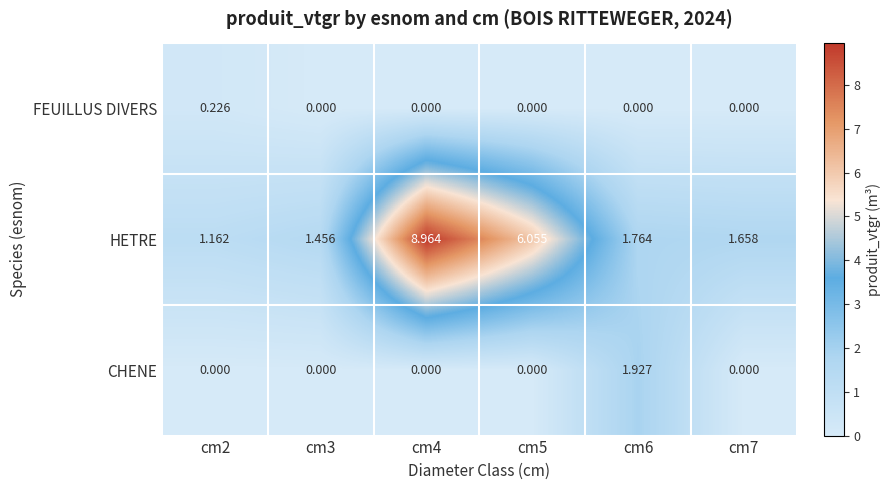

How many series are shown in this chart?

3